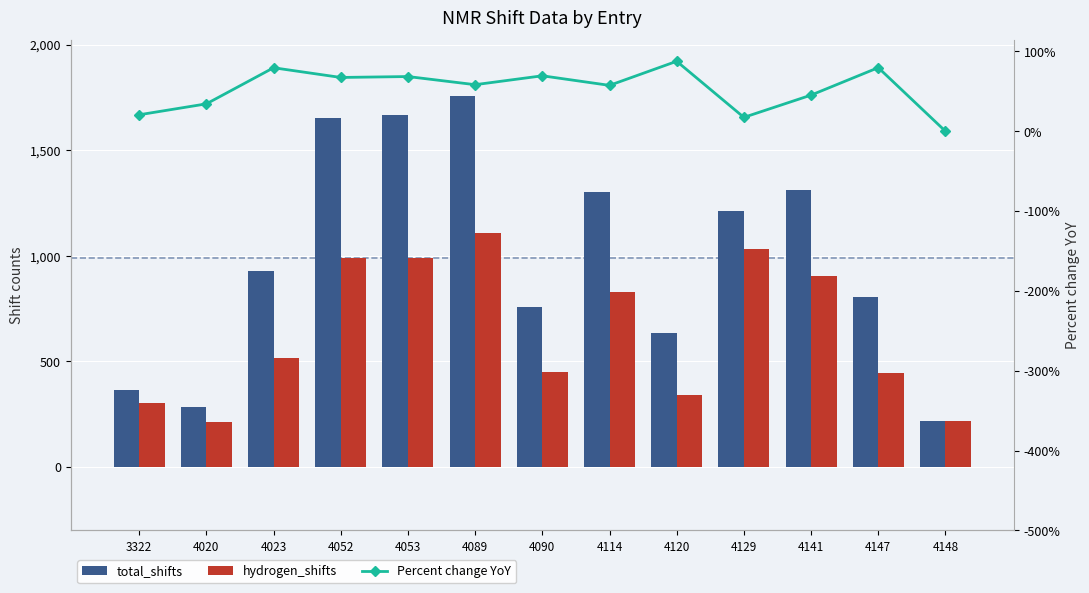

How many values in the Percent change YoY series are below 58?

6